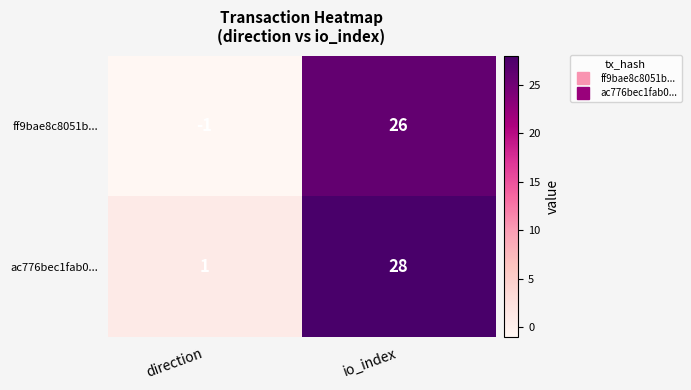

What is the sum of all ac776bec1fab0... values?

29